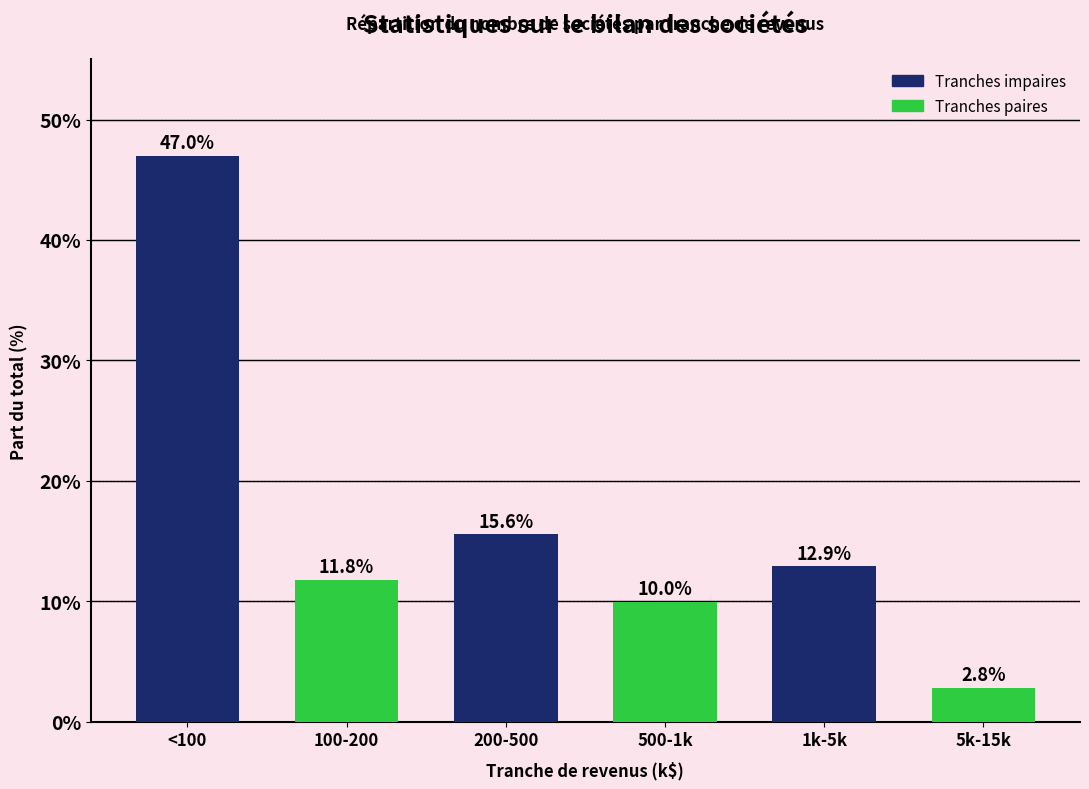

What is the average value?

16.7